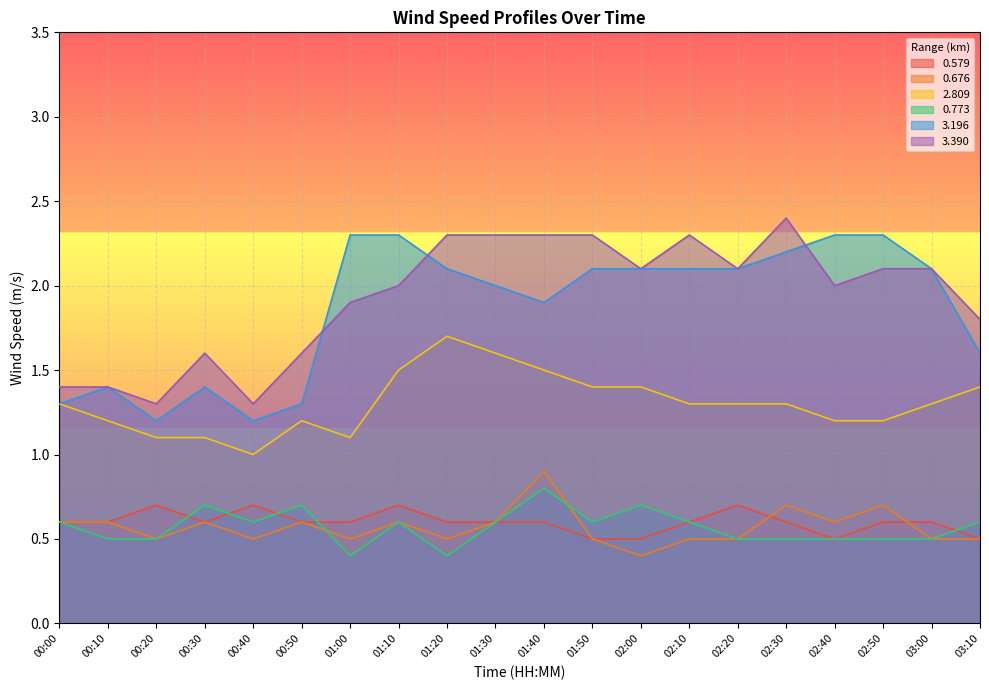

What is the label of the 15th point from the right?

00:50